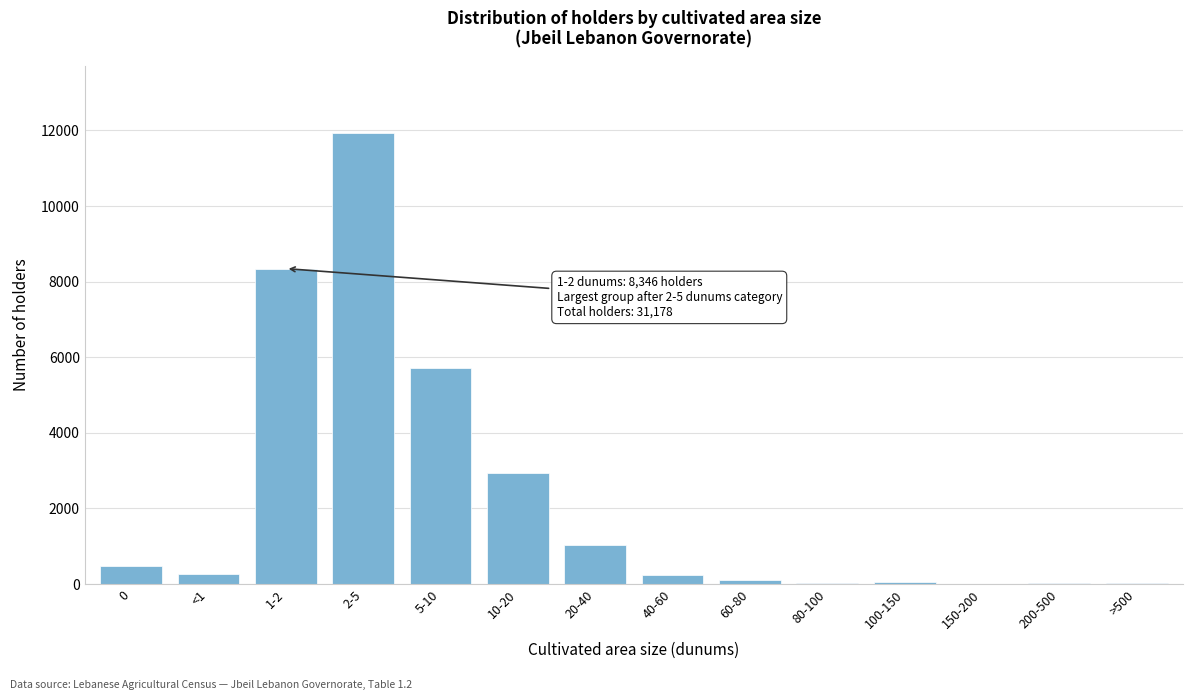

What is the greatest value displayed?

11927